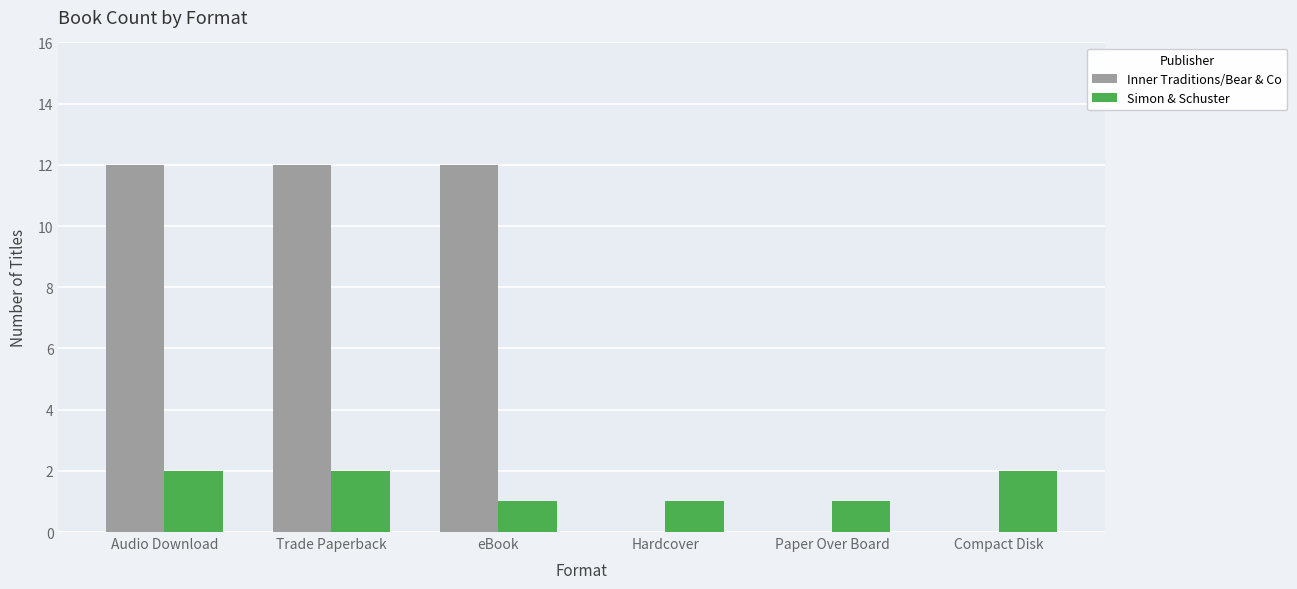

Reading left to right, transcribe all the data shown in this chart.

Inner Traditions/Bear & Co: 12	12	12	0	0	0
Simon & Schuster: 2	2	1	1	1	2